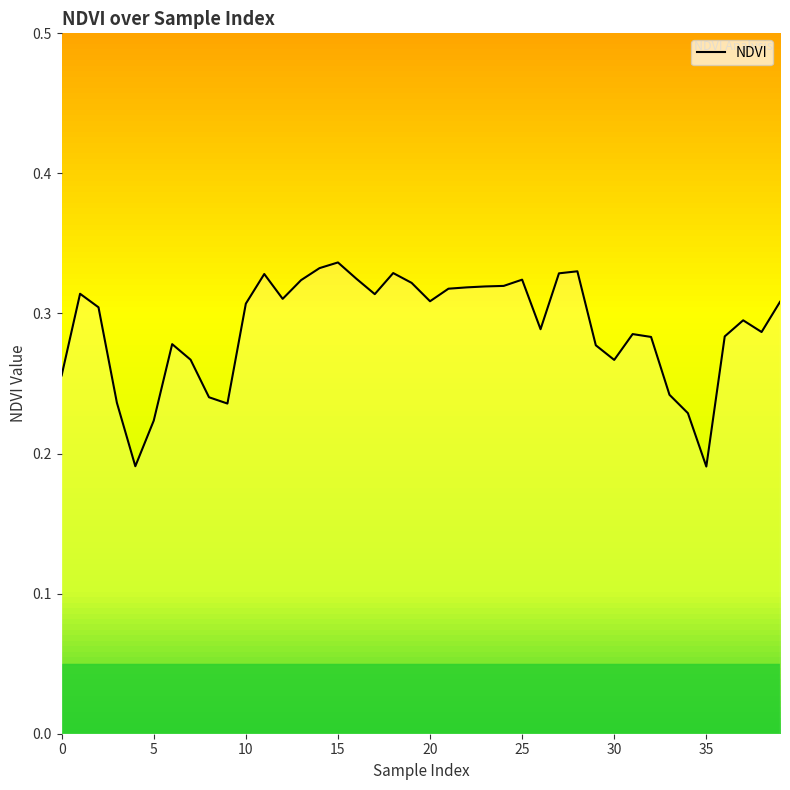

What is the smallest value displayed?

0.2